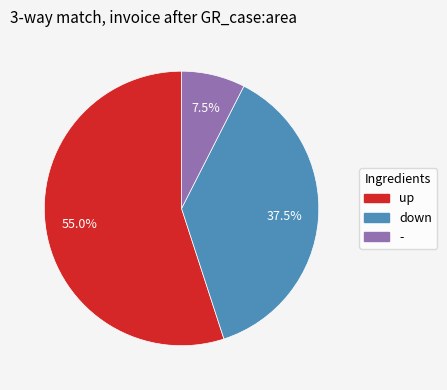

Count the number of slices in the pie.

3